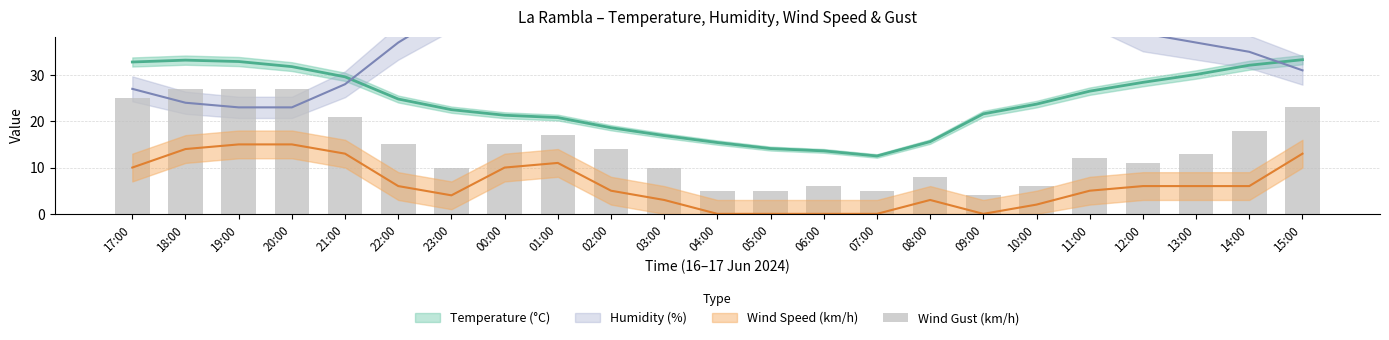

The value at 09:00 is 4. True or false?

True